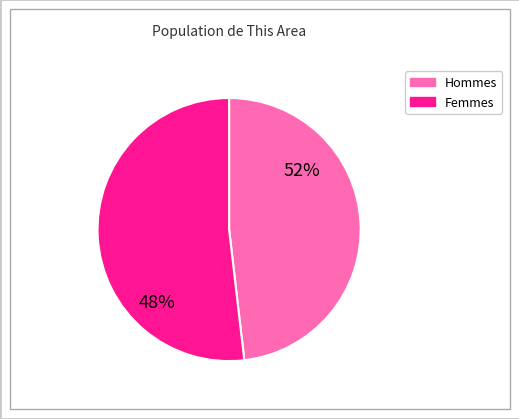

To the nearest percent, what portion does Male represent?

48%